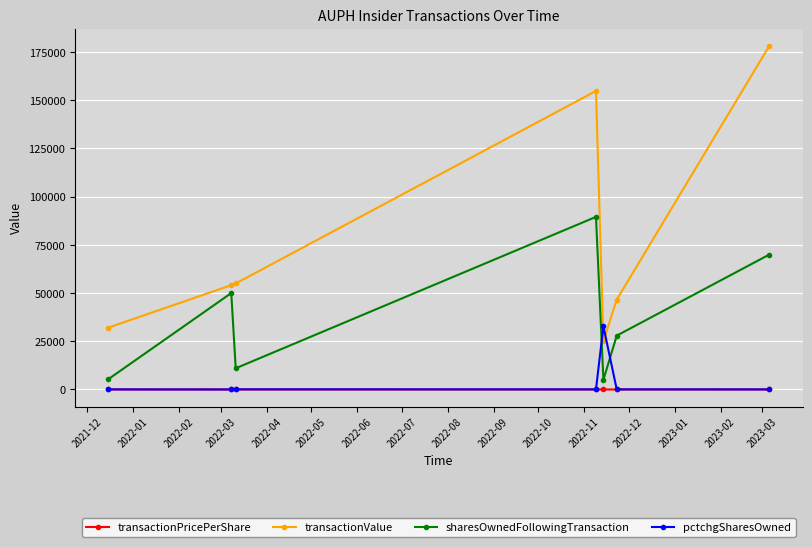

What is the value of the transactionValue point at the 5th from the left?

25075.0